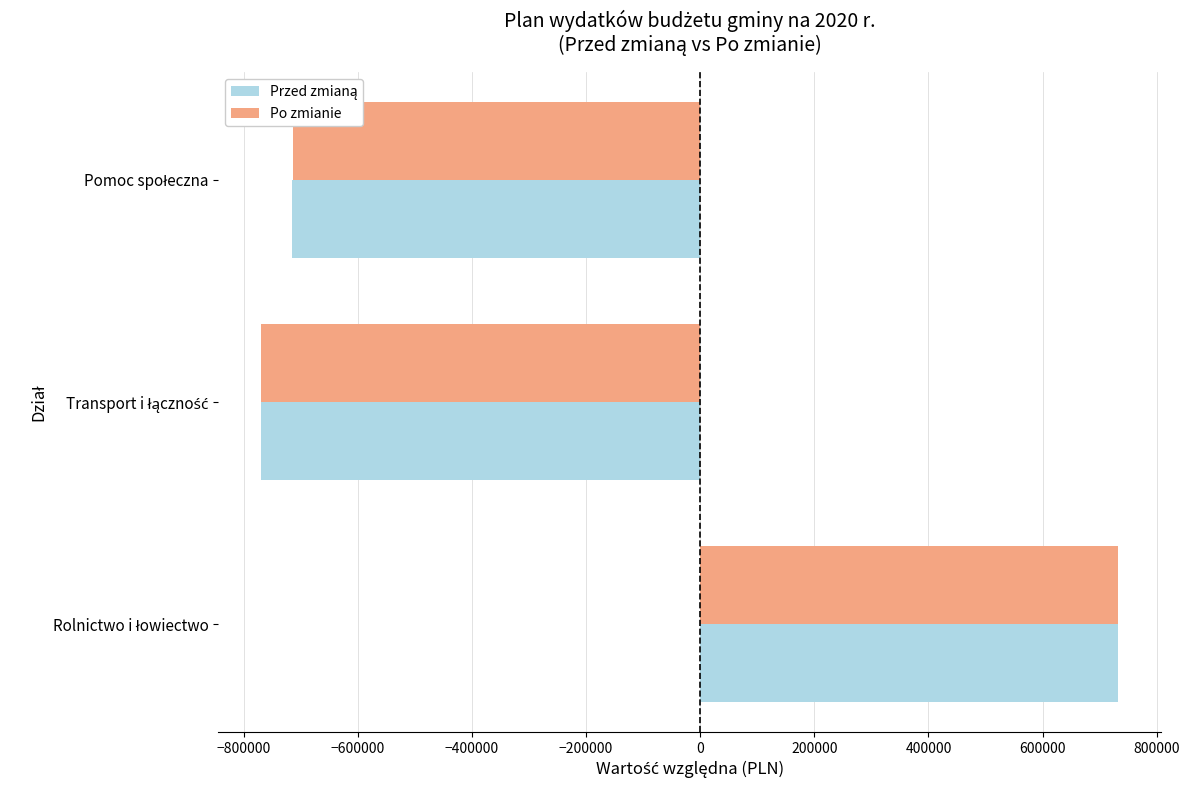

What is the difference between the maximum and minimum values in the Po zmianie series?

1502029